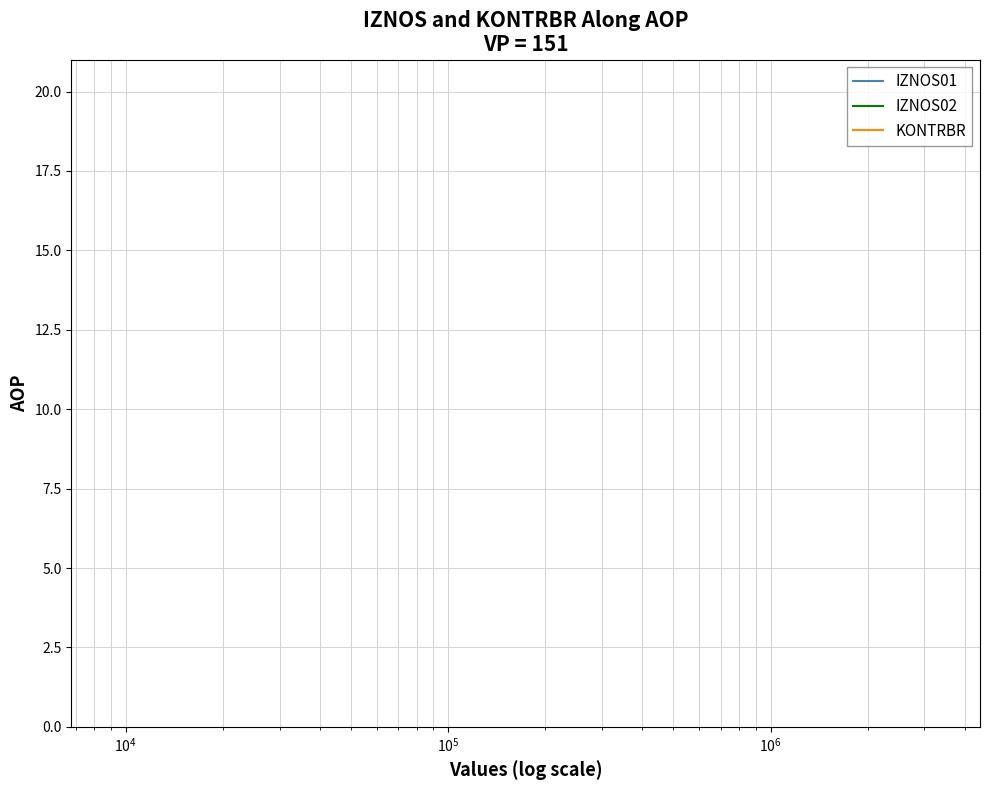

True or false: IZNOS02 has a value of 3 at 11.

False